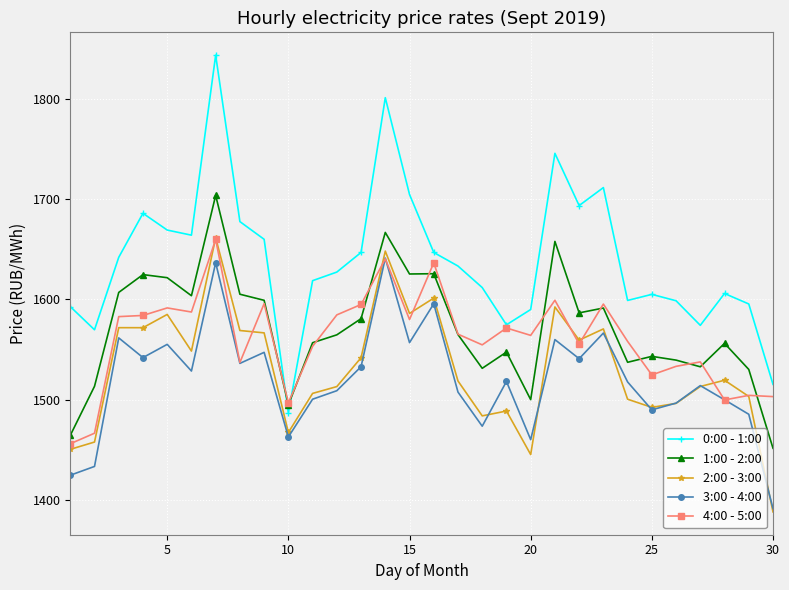

What is the average value of the 2:00 - 3:00 series?

1530.5